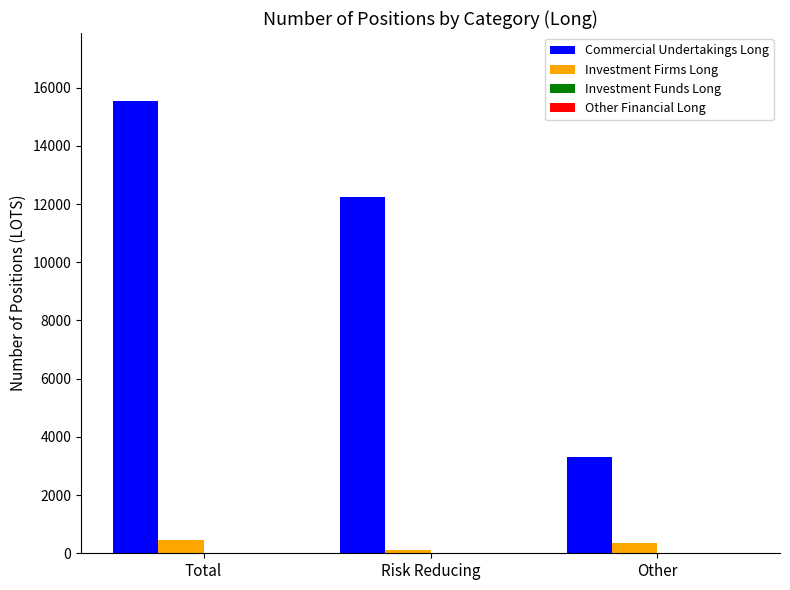

At which category is the sum across all series the highest?

Total